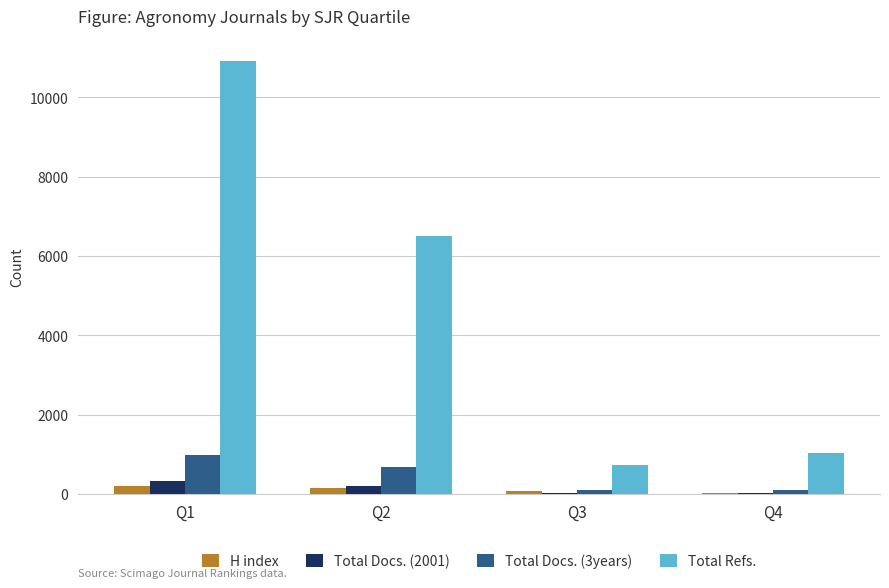

What is the sum of all H index values?

468